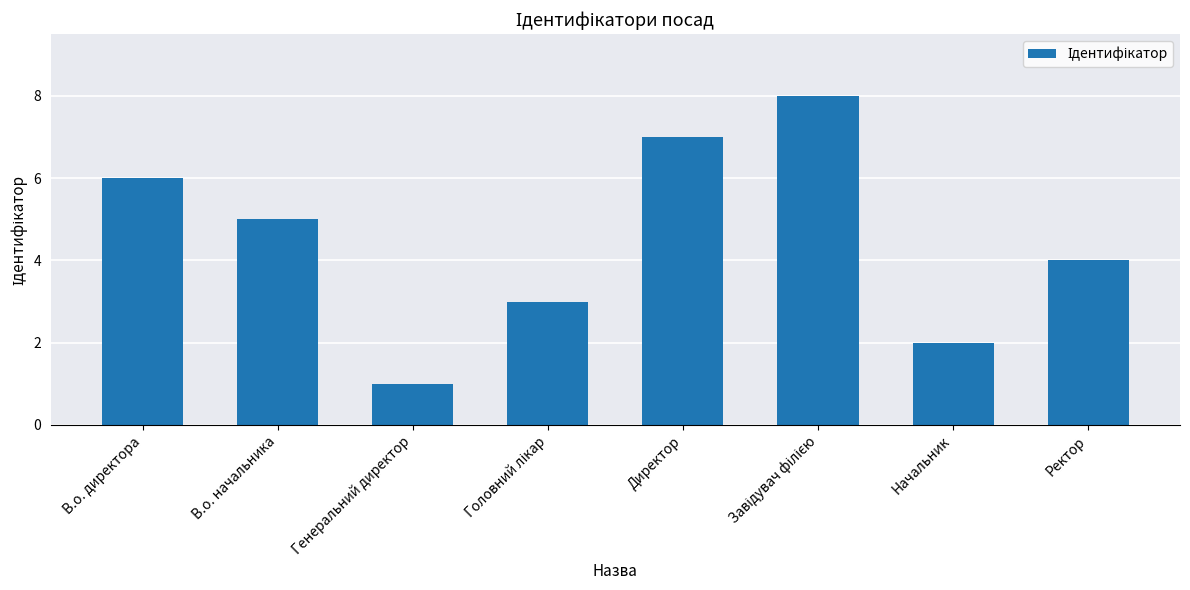

What is the change in value from В.о. начальника to Генеральний директор?

-4